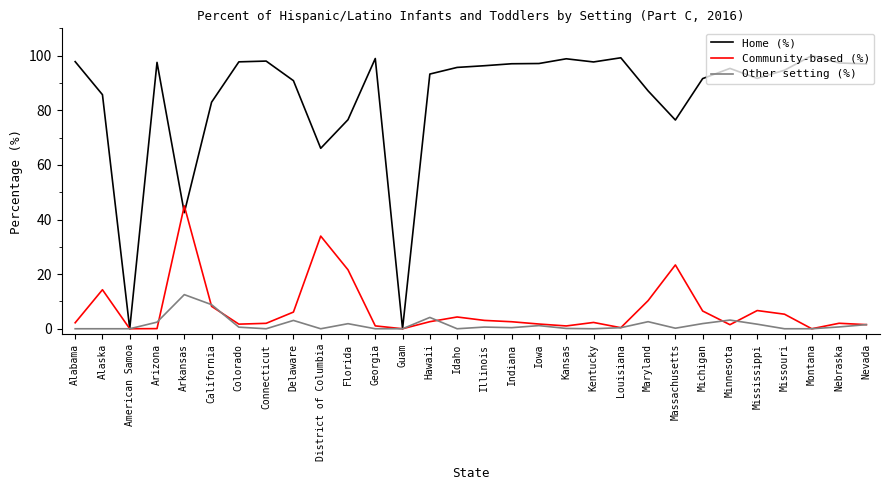

True or false: Home (%) has a value of 0.0 at American Samoa.

True